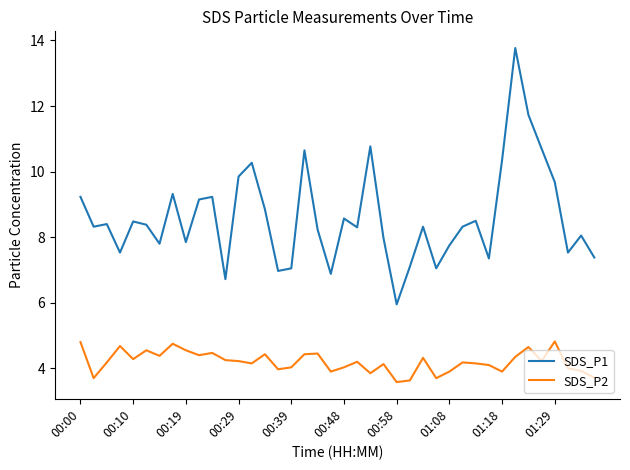

Rank the series by their maximum value, from highest to lowest.

SDS_P1, SDS_P2